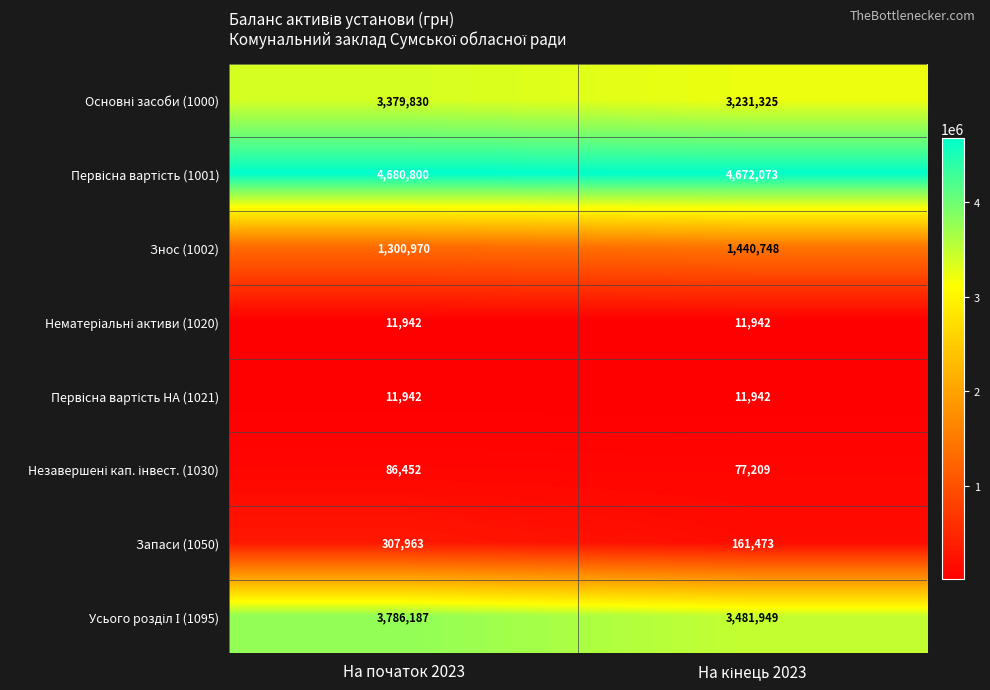

What is the total value across all series at На початок 2023?

13566086